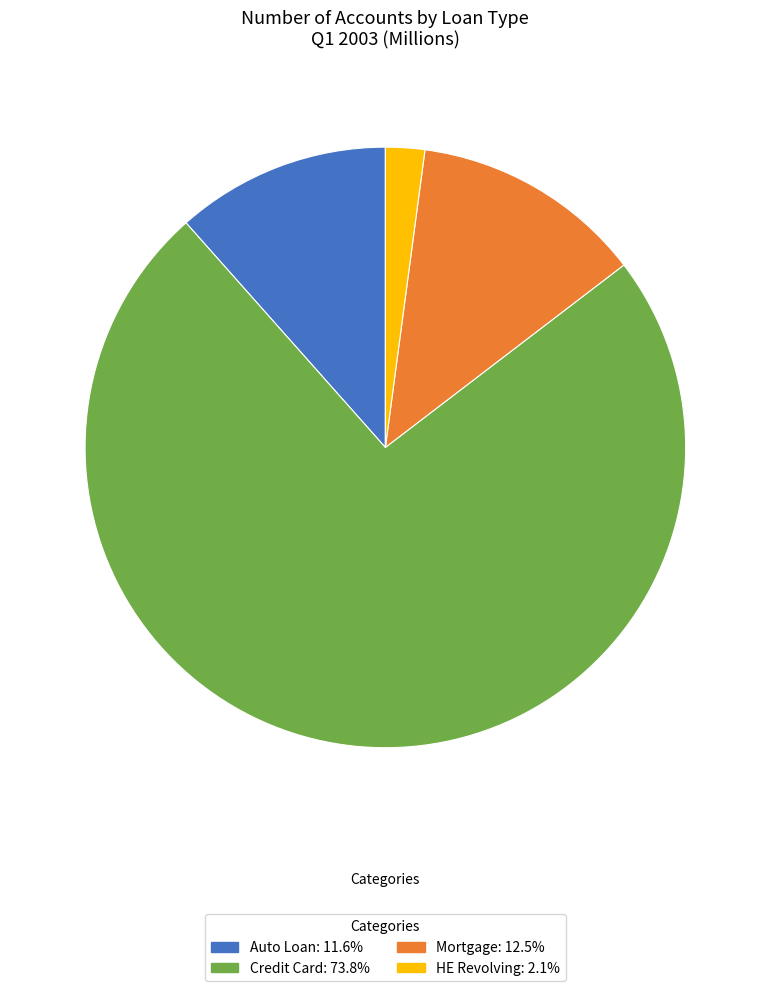

Which slice is the largest?

Credit Card